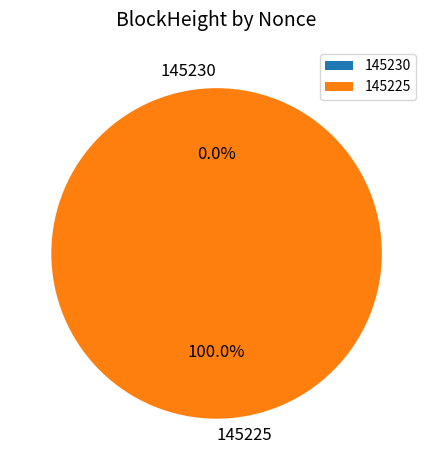

Between 145230 and 145225, which is larger?

145225